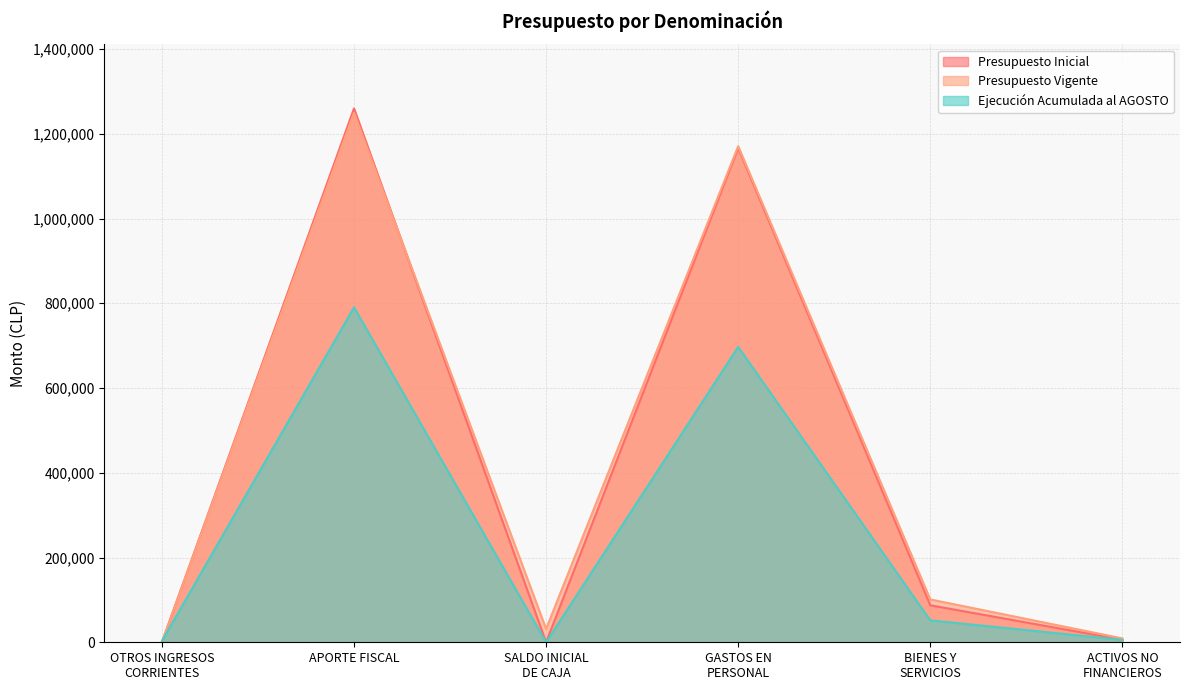

Which series has the largest total across all categories?

Presupuesto Vigente